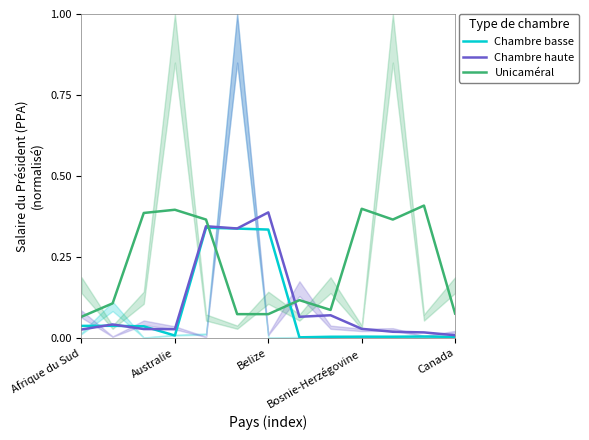

Does the chart display data point markers on the line(s)?

No